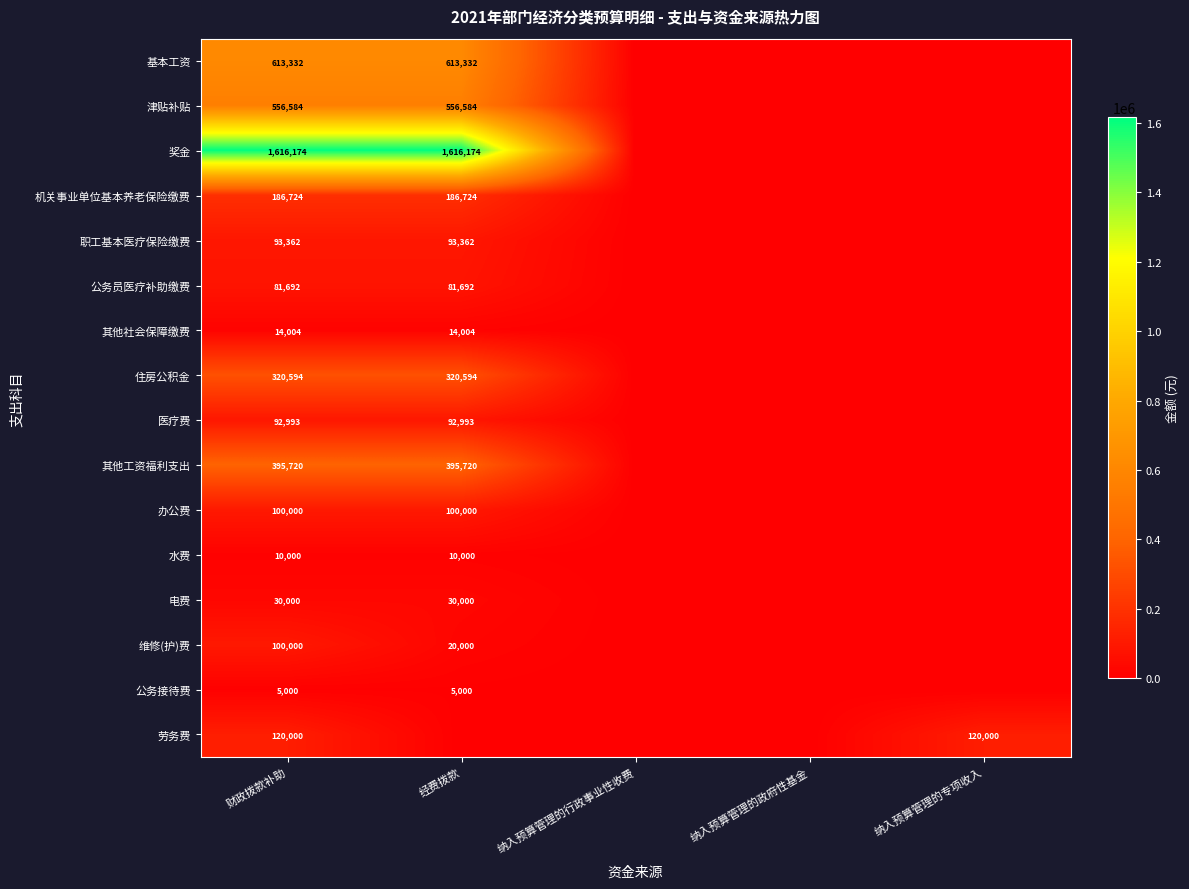

What is the difference between the highest and lowest values at 财政拨款补助?

1611174